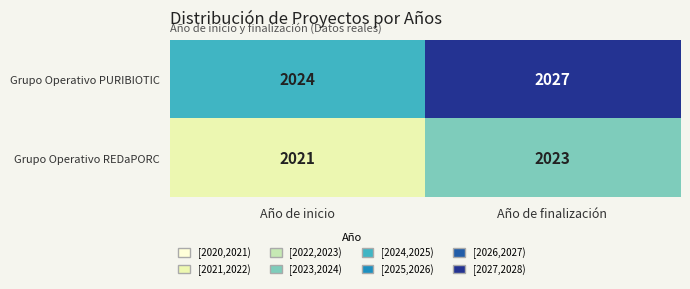

How many series are shown in this chart?

2